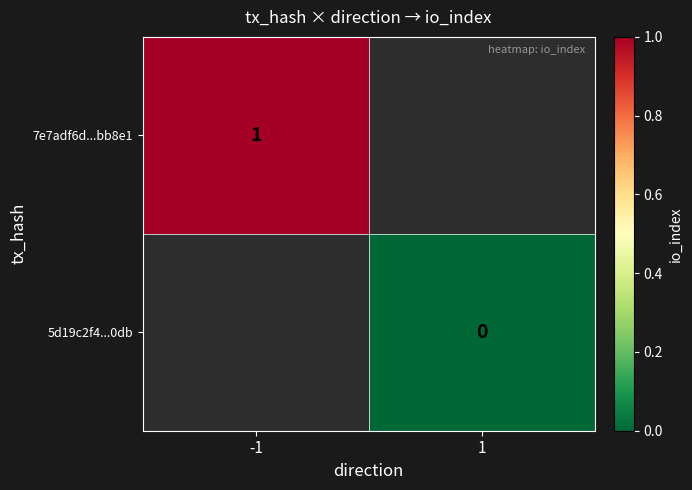

Is it true that 7e7adf6d...bb8e1 equals 2 at -1?

False